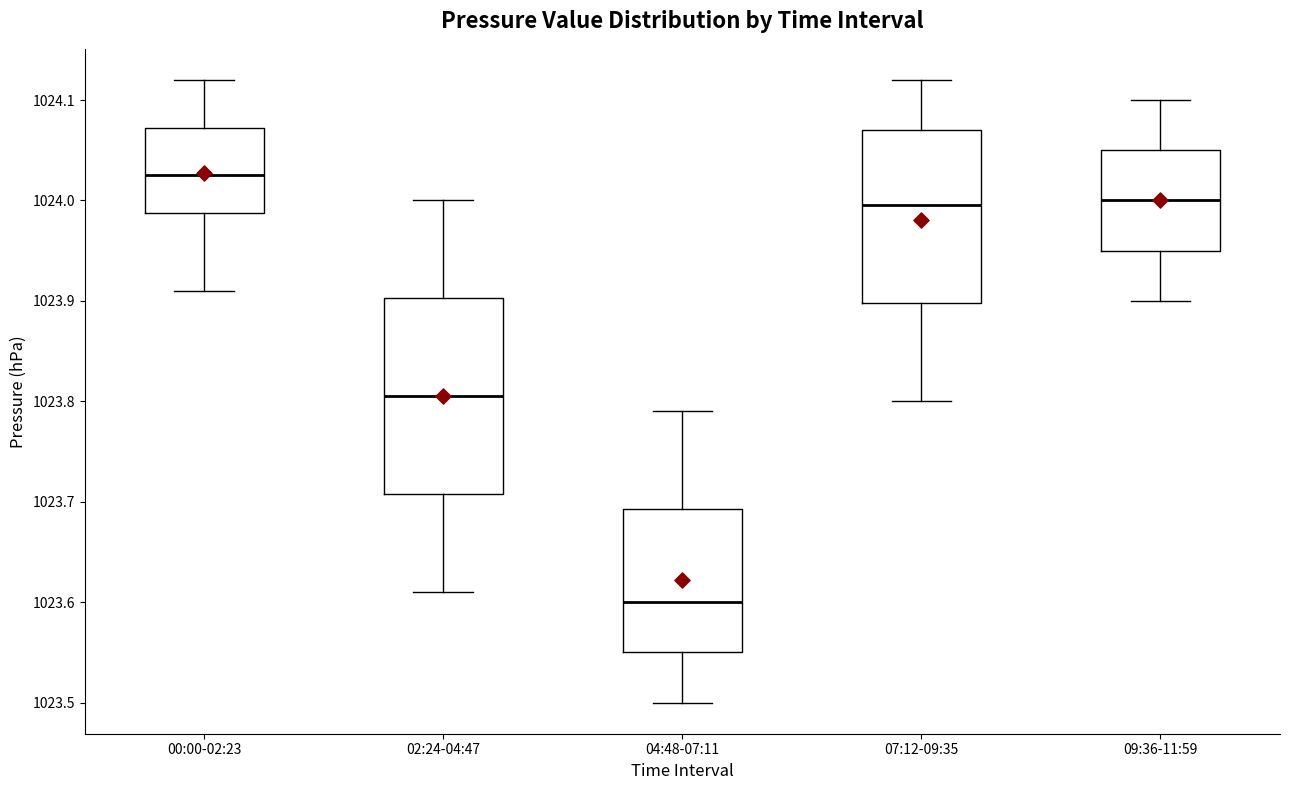

Which box has the lowest median line?

04:48-07:11